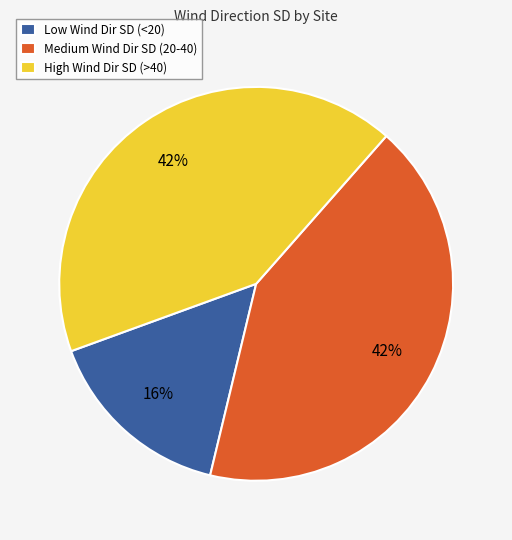

True or false: Medium Wind Dir SD (20-40) accounts for 31% of the total.

False